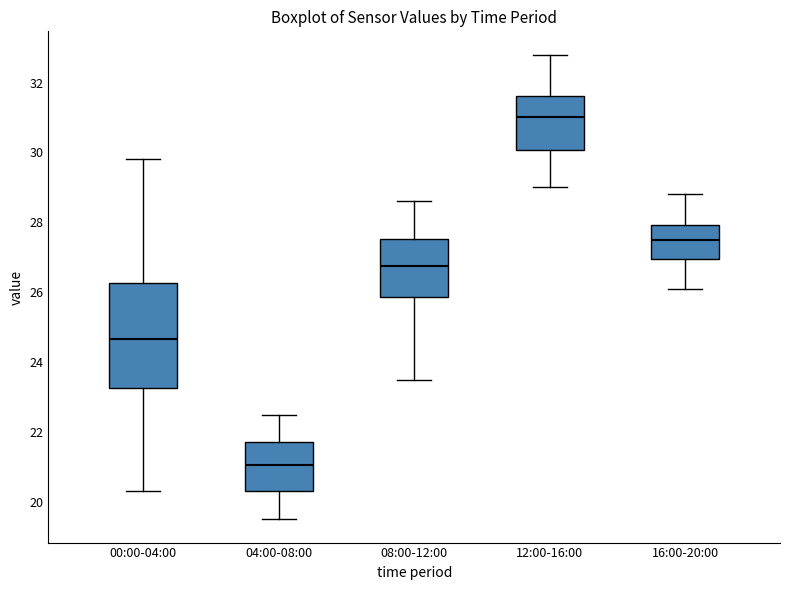

Which box has the lowest median line?

04:00-08:00